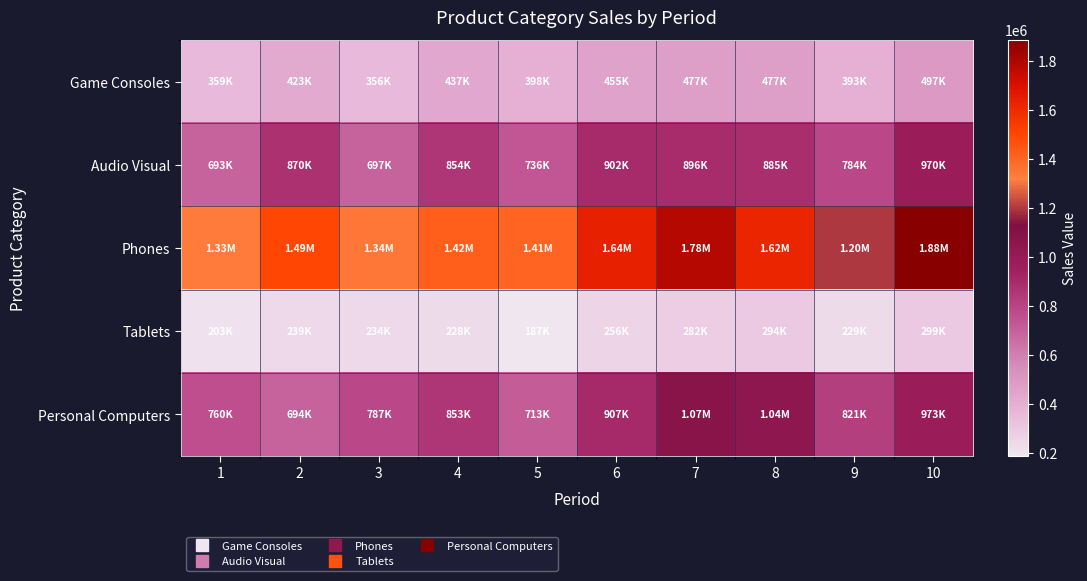

Which series has the largest range (max minus min)?

Phones